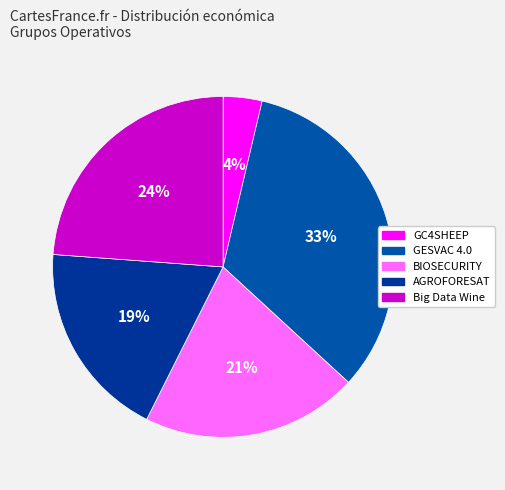

Which has a higher value, GESVAC 4.0 or BIOSECURITY?

GESVAC 4.0